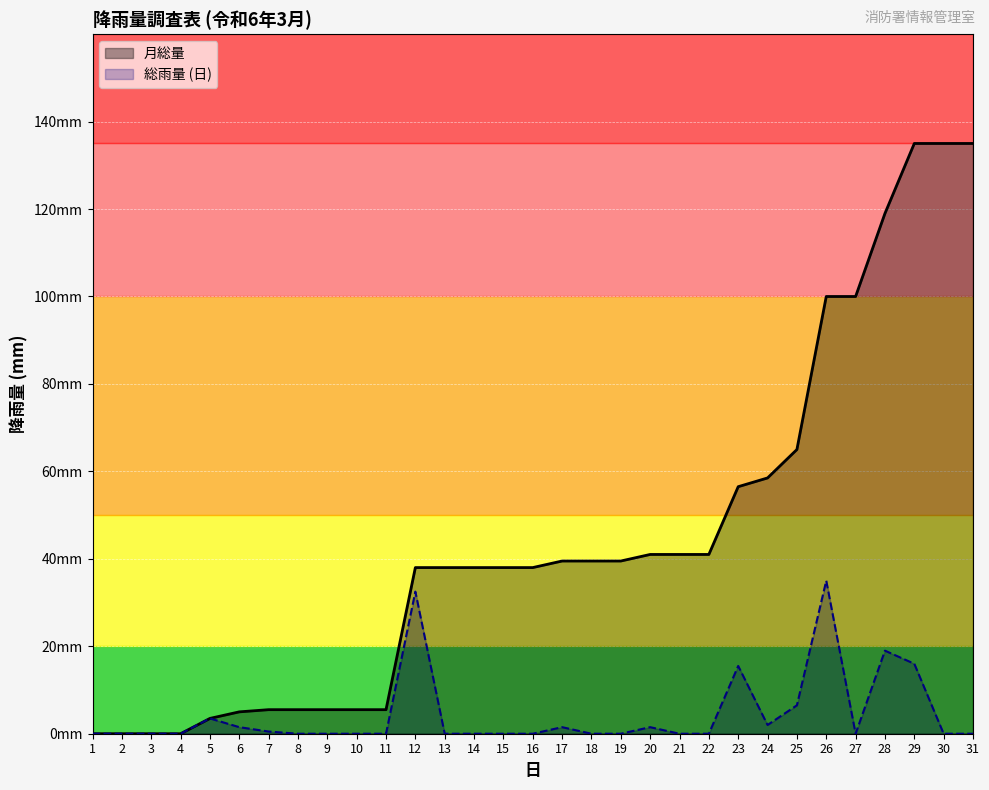

What is the maximum value shown in the chart?

135.0